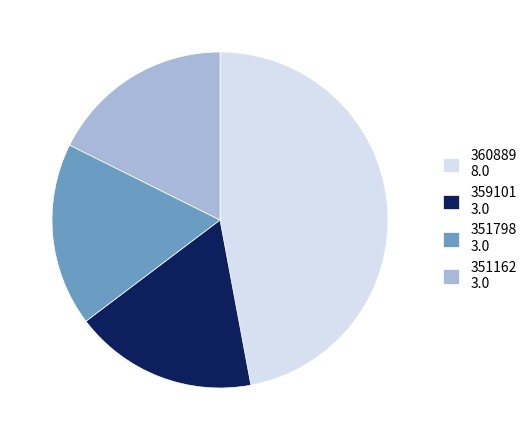

Is it true that 351162 3.0 is 7% of the pie?

False